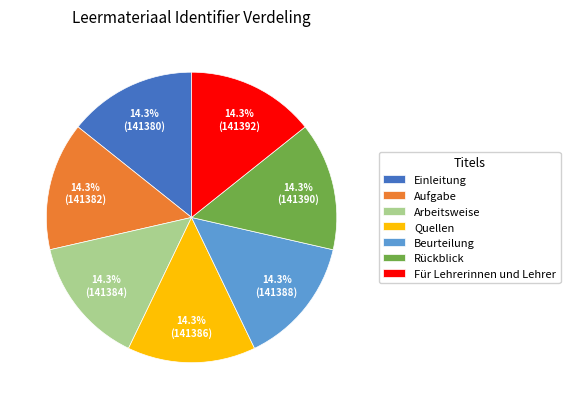

Is there any slice that represents more than half of the pie?

No